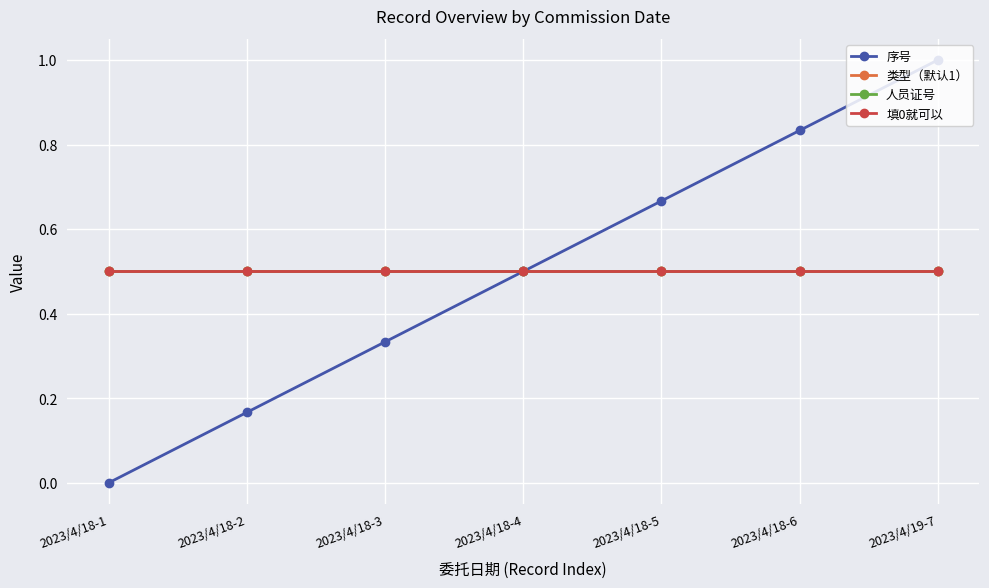

Is the value of 填0就可以 at 2023/4/19-7 greater than the value of 人员证号 at 2023/4/18-6?

No